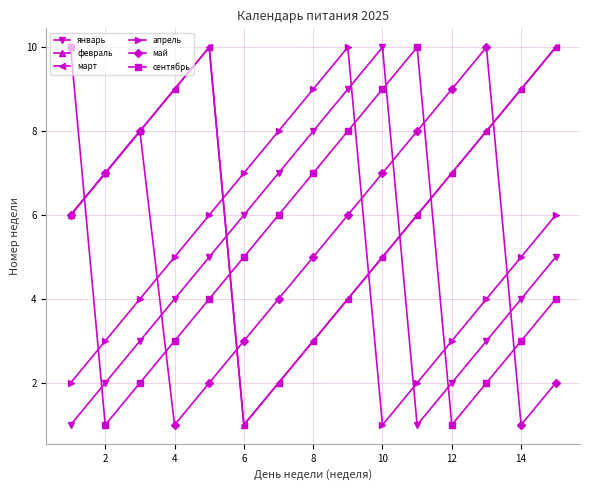

At which label is сентябрь closest to 5?

6